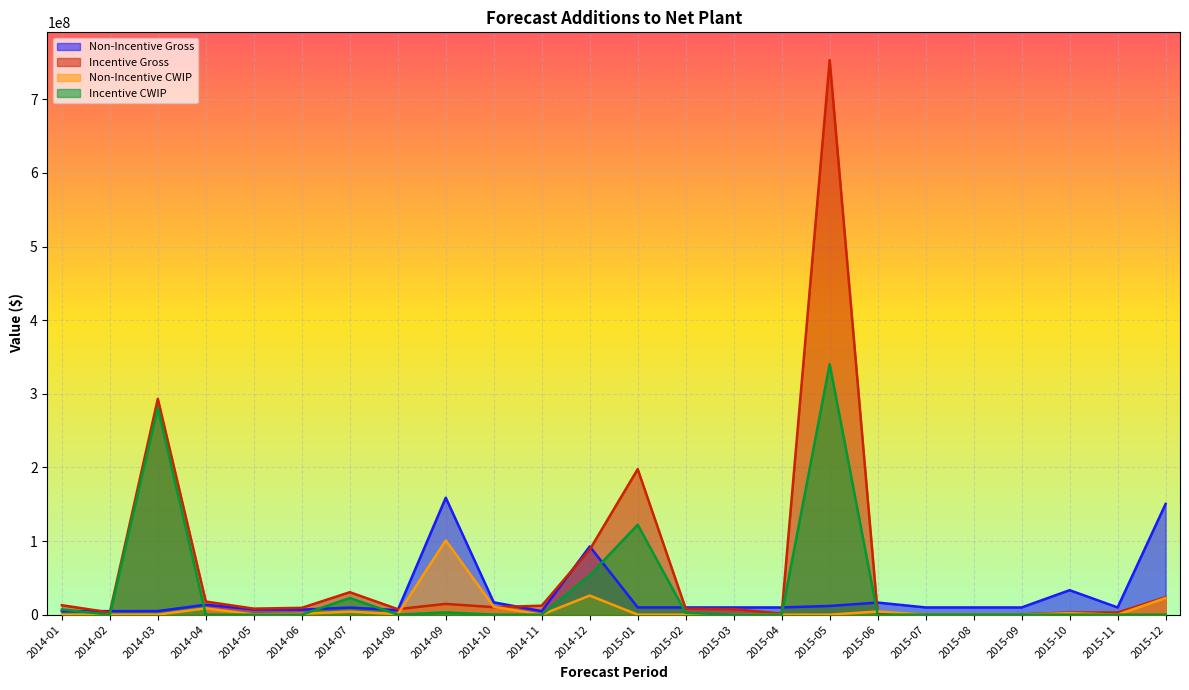

What is the spread (max minus min) of values at 2015-06?

16411946.3